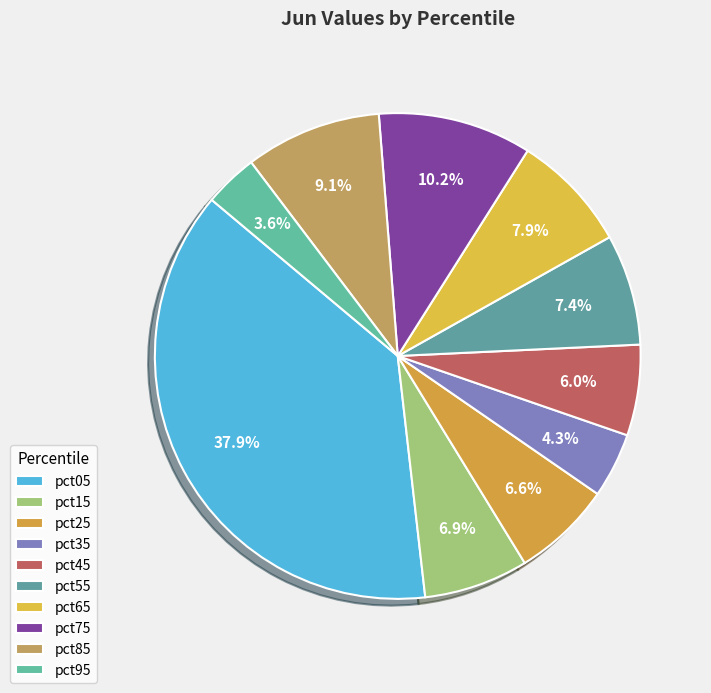

Count the number of slices in the pie.

10